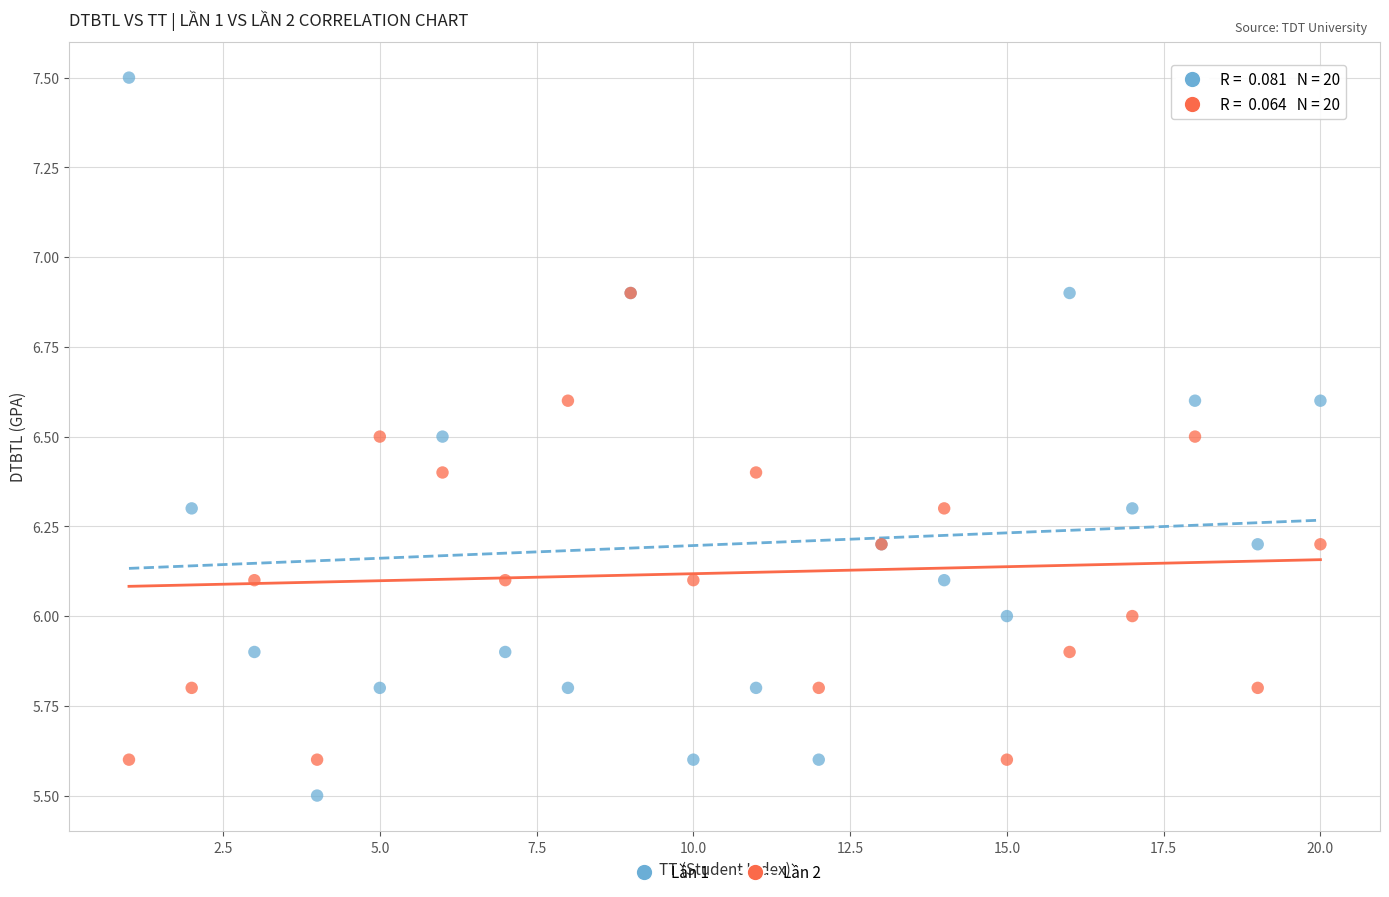

What are all the series names shown in the legend?

Lần 1, Lần 2